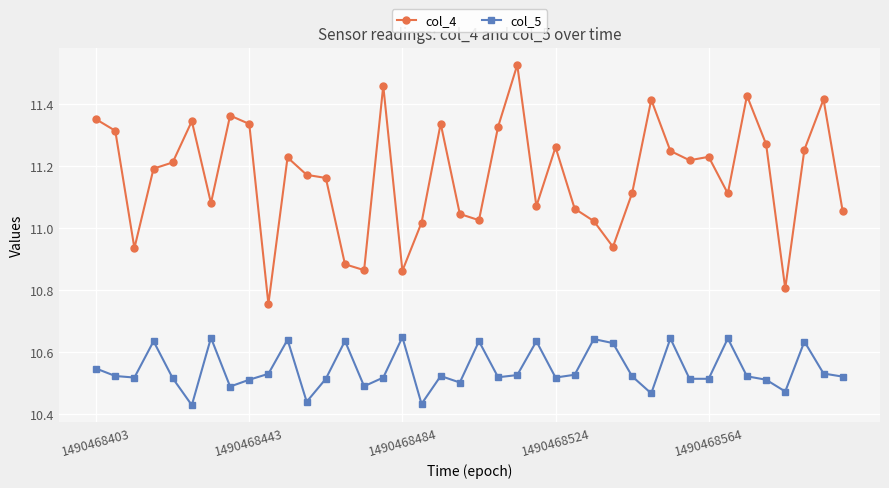

What is the sum of all col_5 values?

421.9